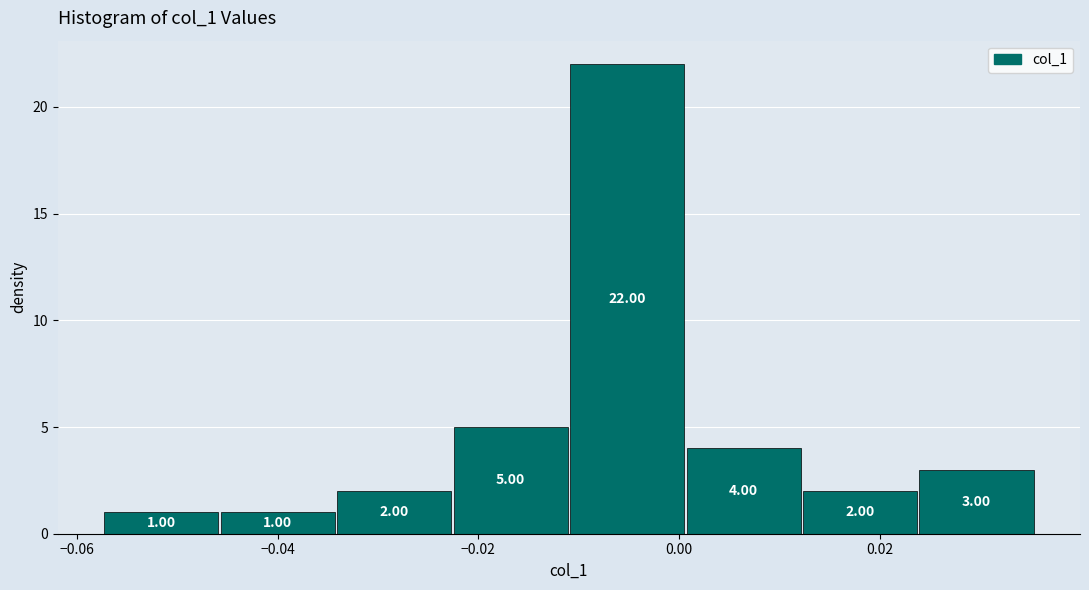

Over which range of the x-axis is the bar tallest?

-0.010 to 0.000